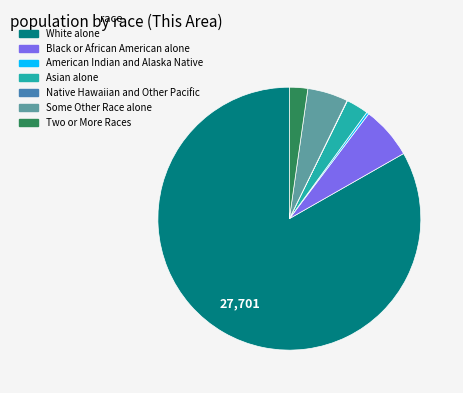

What is the largest slice in the pie chart?

White alone